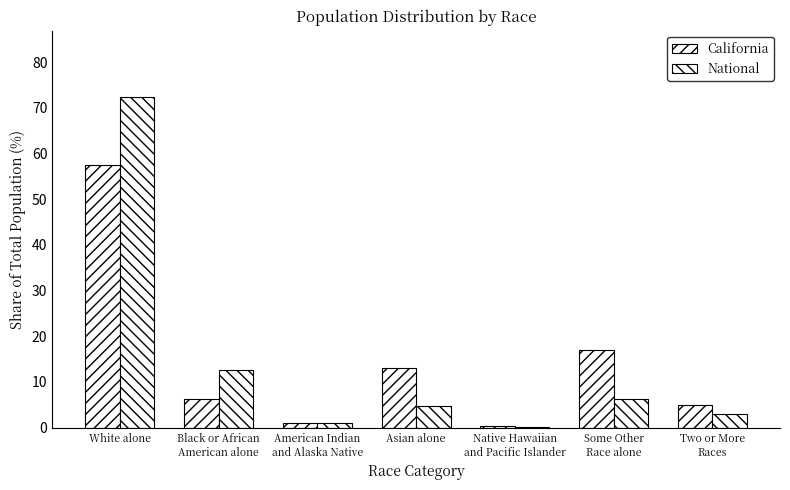

Is the value of National at Asian alone greater than the value of California at Black or African
American alone?

No